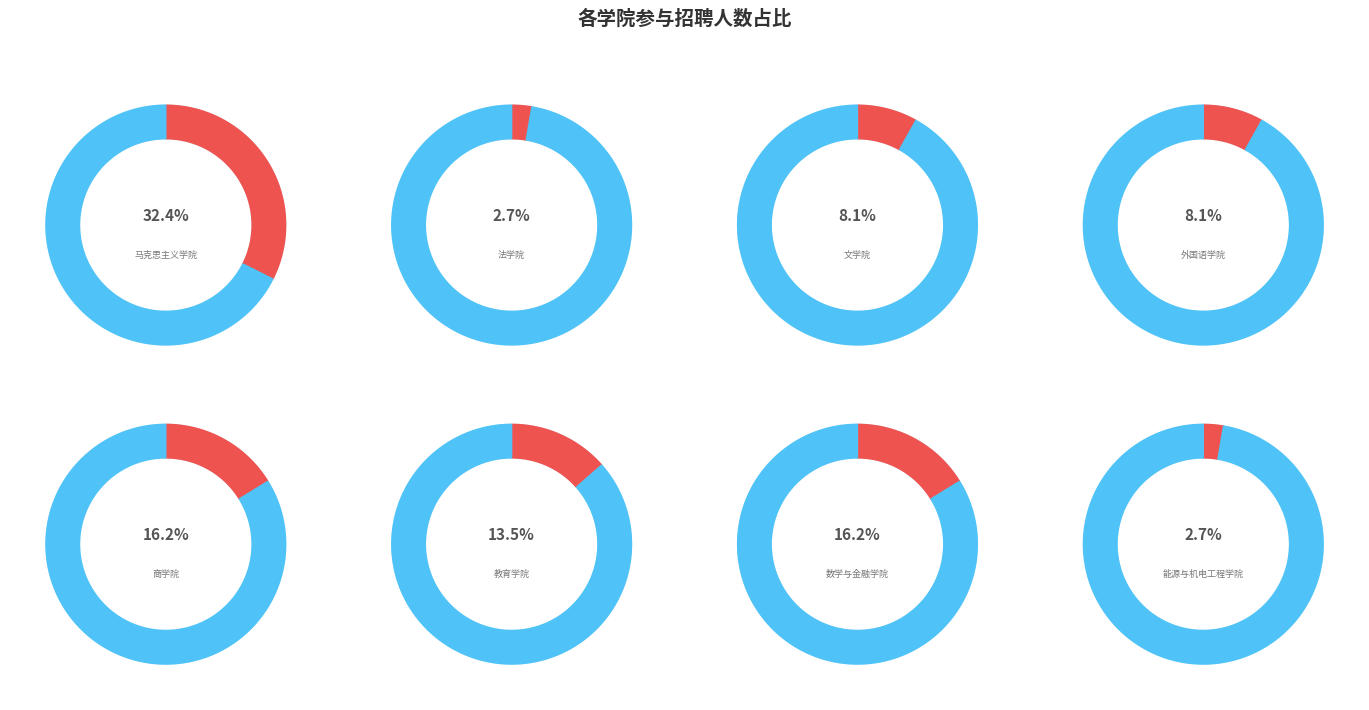

What is the change in value from 外国语学院 to 能源与机电工程学院?

-2